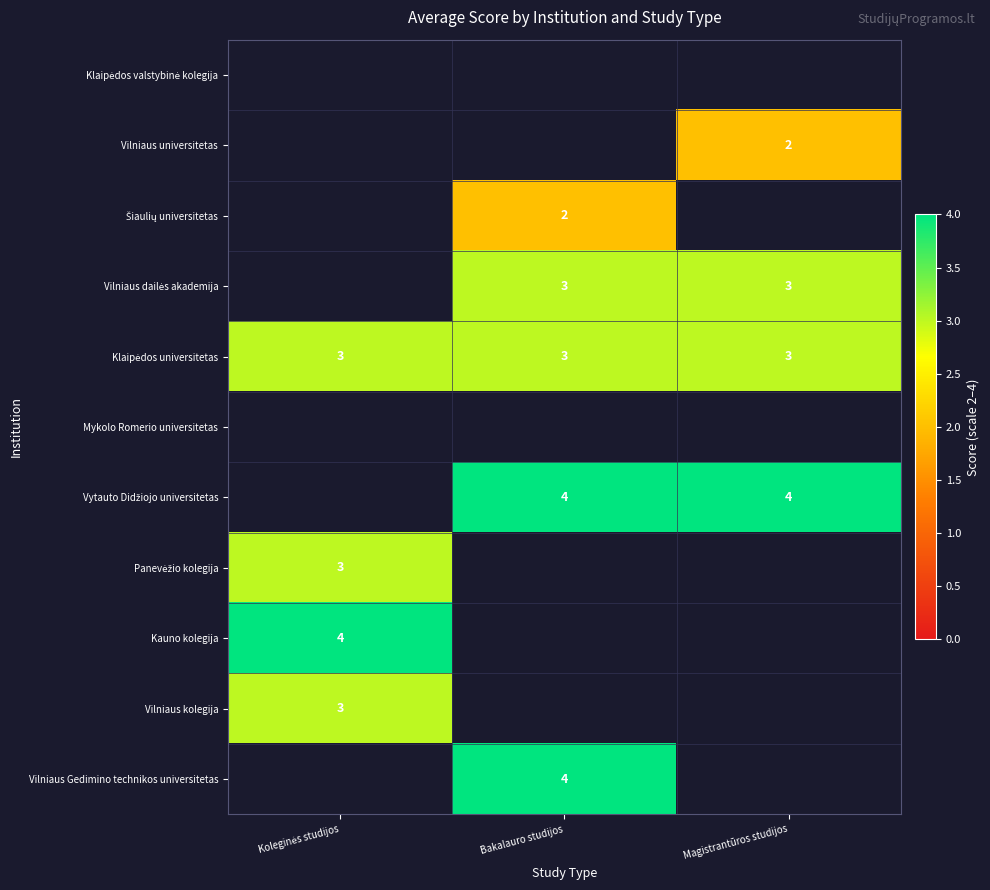

True or false: Vilniaus Gedimino technikos universitetas has a value of 4 at Bakalauro studijos.

True